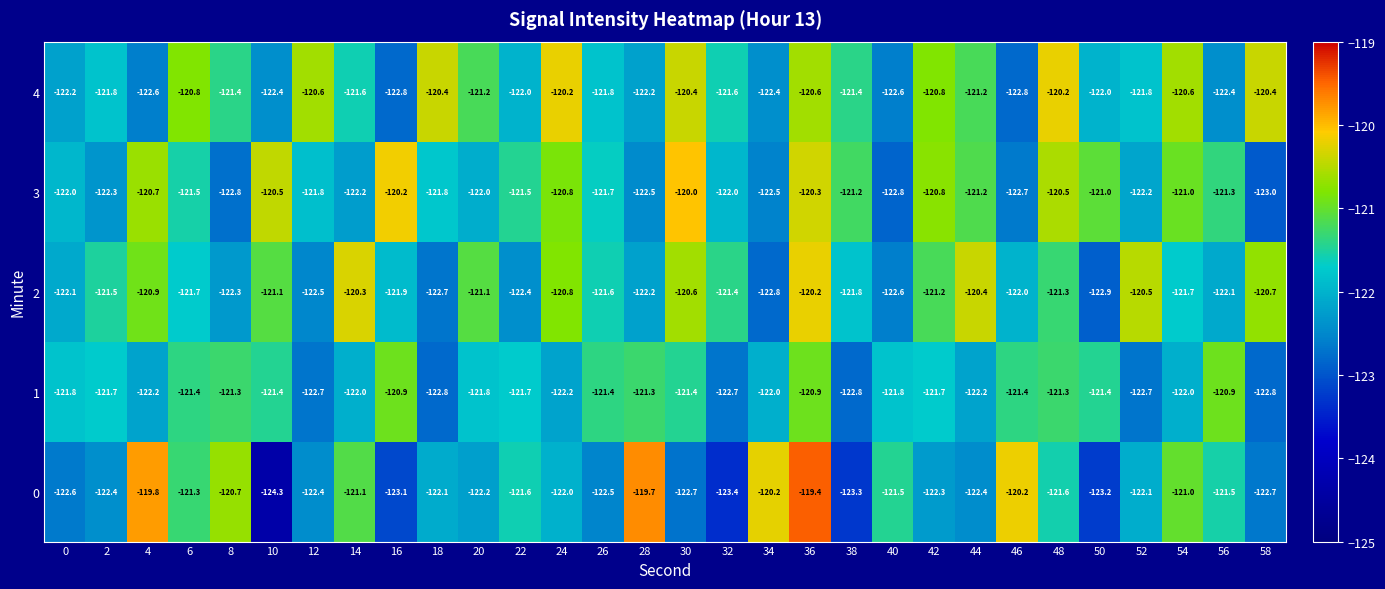

At which category is the sum across all series the highest?

36